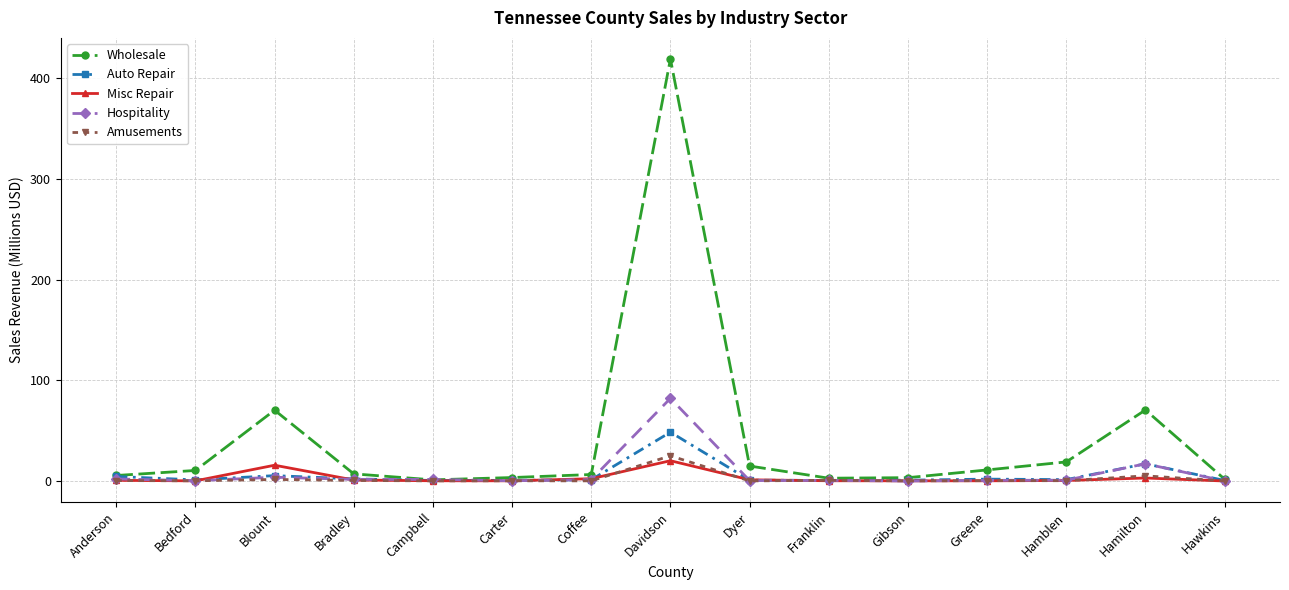

Where is the first local maximum for Misc Repair?

Blount